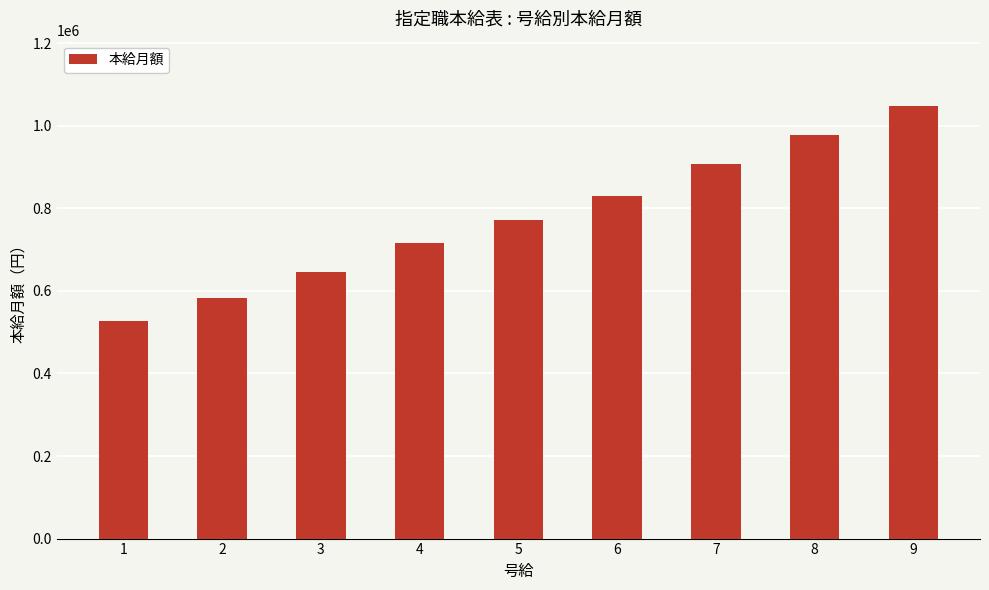

Reading left to right, extract all data points from this chart.

526000	584000	645000	716000	772000	829000	908000	979000	1049000